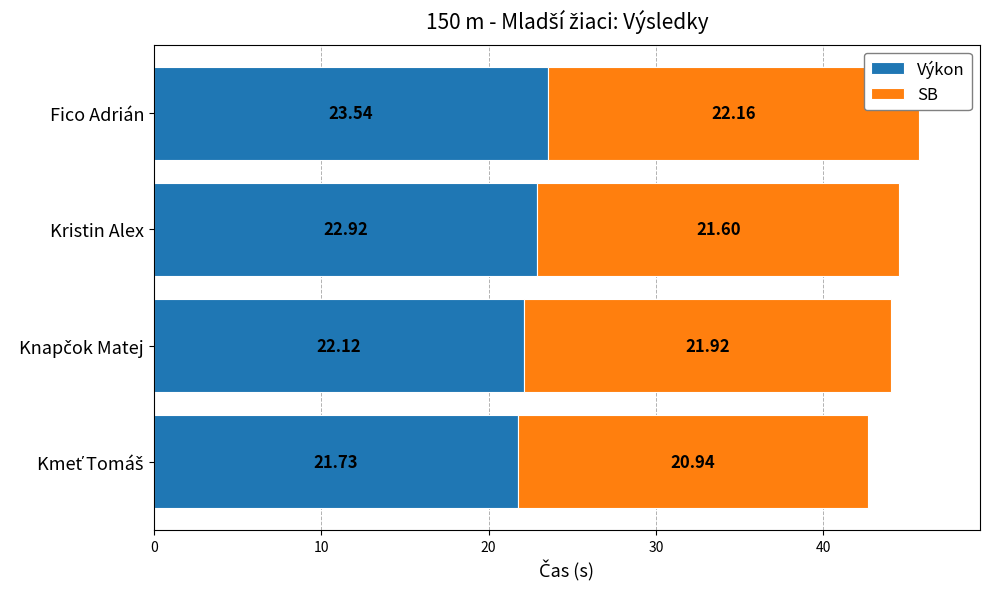

At which category is the sum across all series the highest?

Fico Adrián